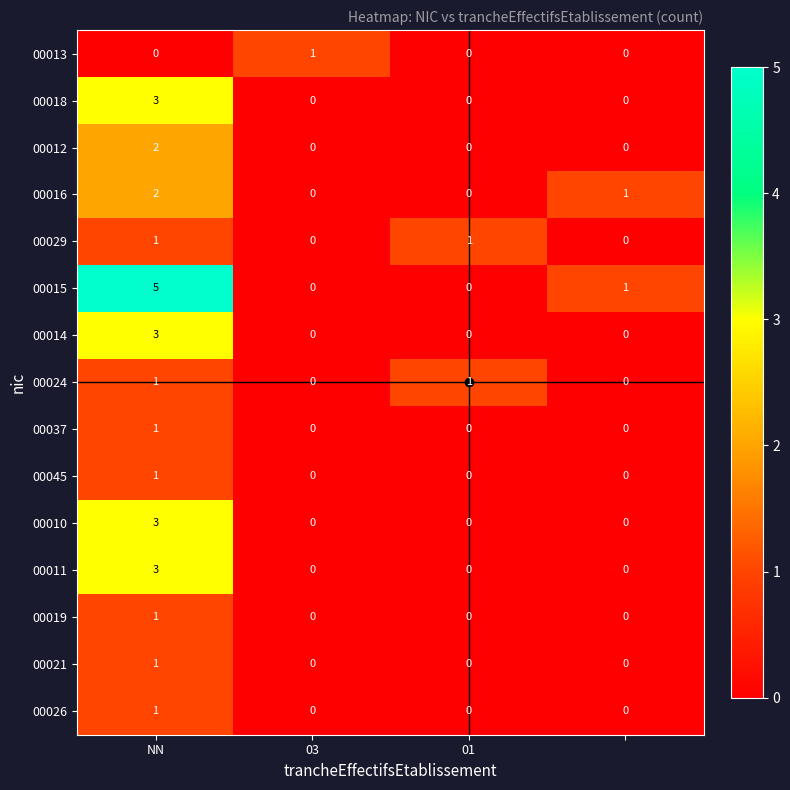

Which series has the largest range (max minus min)?

00015